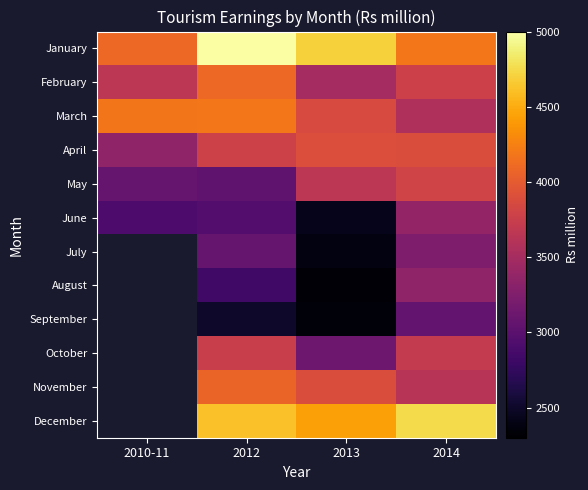

Is the value of October at 2010-11 greater than the value of March at 2010-11?

No